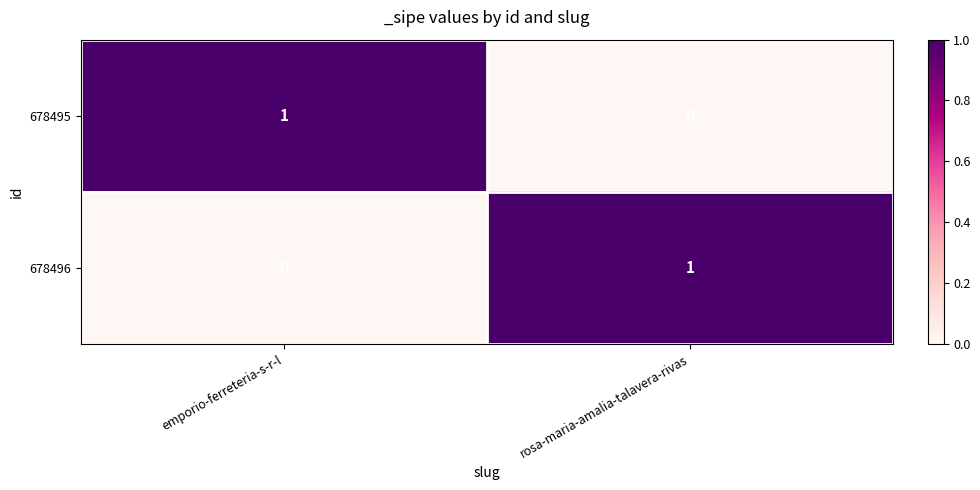

True or false: 678495 has a value of 1 at emporio-ferreteria-s-r-l.

True